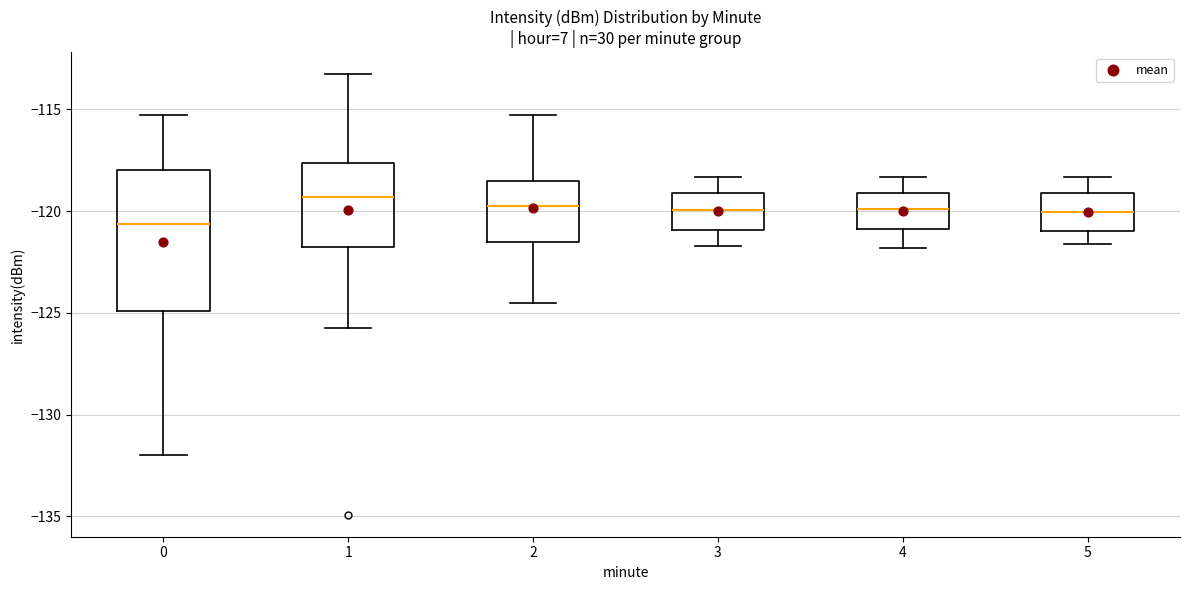

Where is the lower edge of the box at x = 2 on the y-axis? The values are not printed on the chart, so give them approximately, as read against the axis.

-121.5